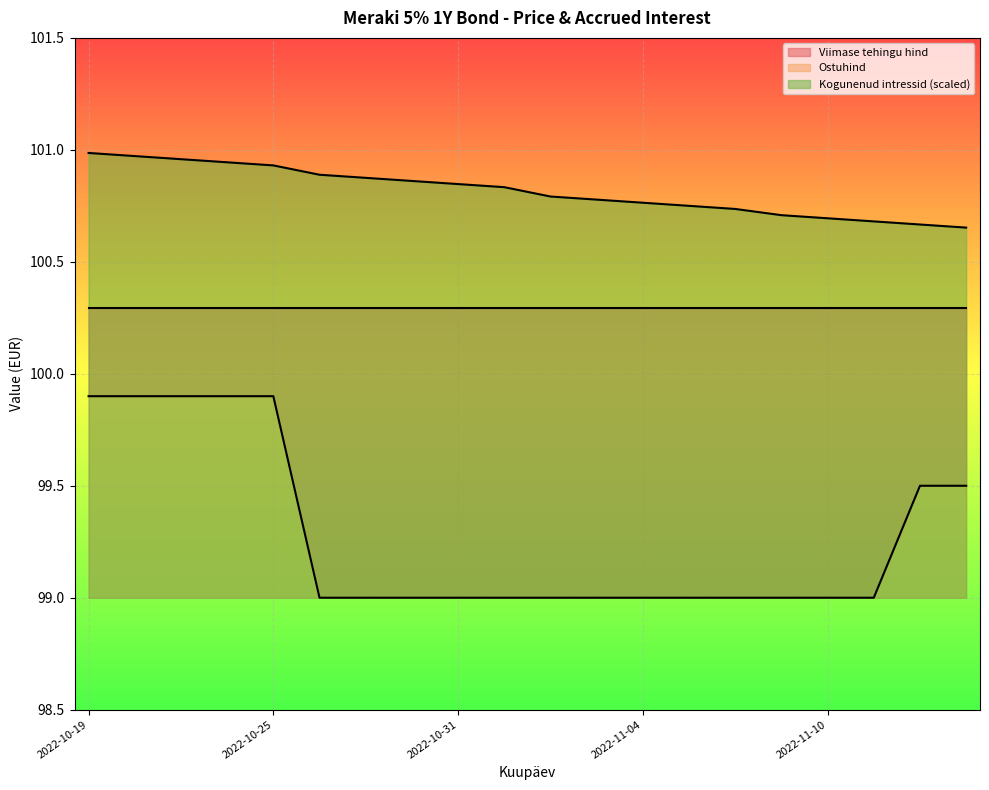

Rank the categories by value from highest to lowest.

2022-10-19, 2022-10-20, 2022-10-21, 2022-10-24, 2022-10-25, 2022-11-14, 2022-11-15, 2022-10-26, 2022-10-27, 2022-10-28, 2022-10-31, 2022-11-01, 2022-11-02, 2022-11-03, 2022-11-04, 2022-11-07, 2022-11-08, 2022-11-09, 2022-11-10, 2022-11-11